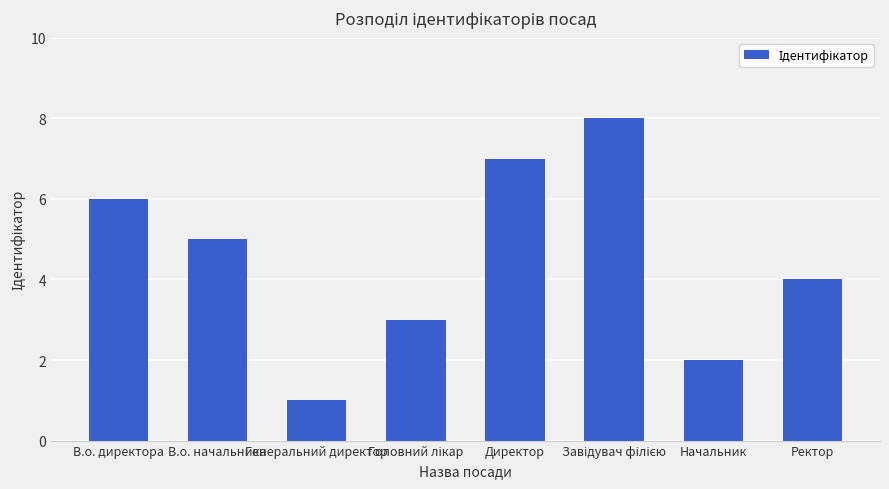

Is it true that the value at Генеральний директор is 2?

False